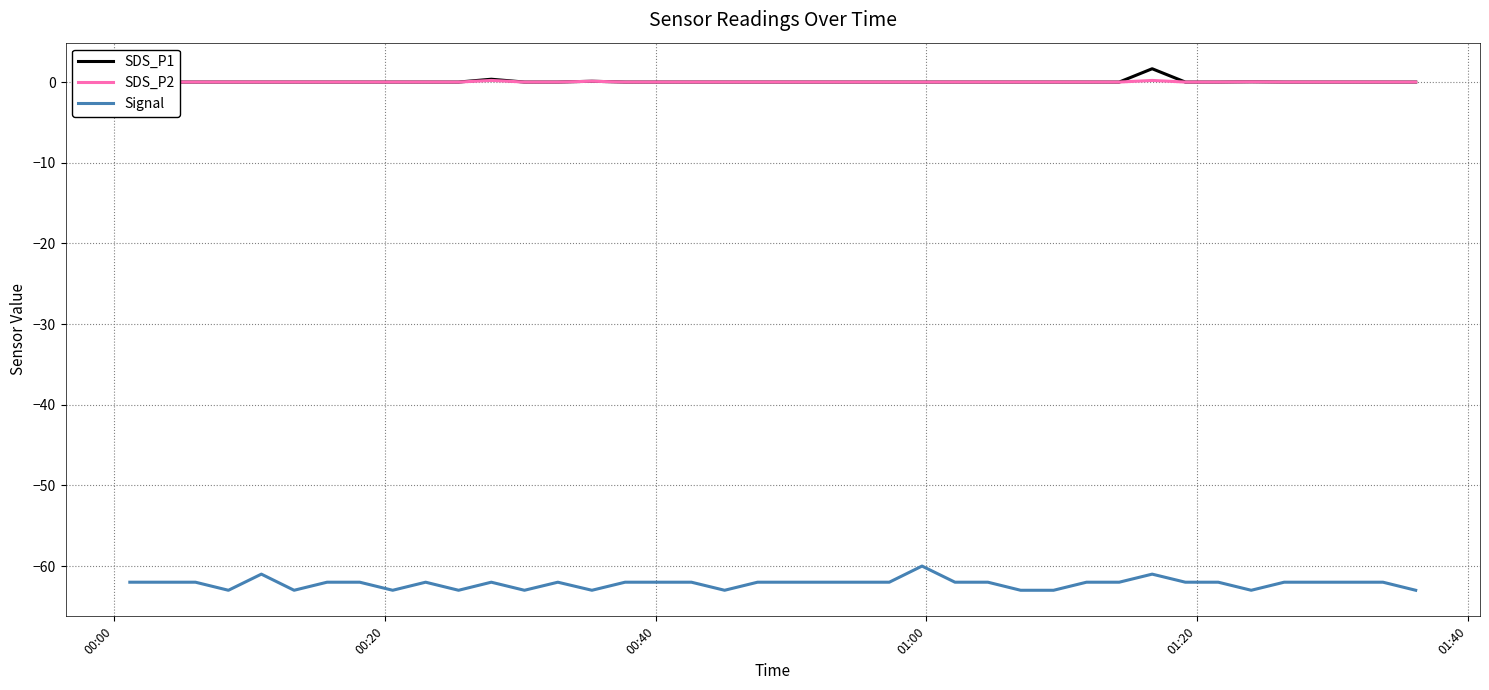

List the series in order of their peak value, highest first.

SDS_P1, SDS_P2, Signal